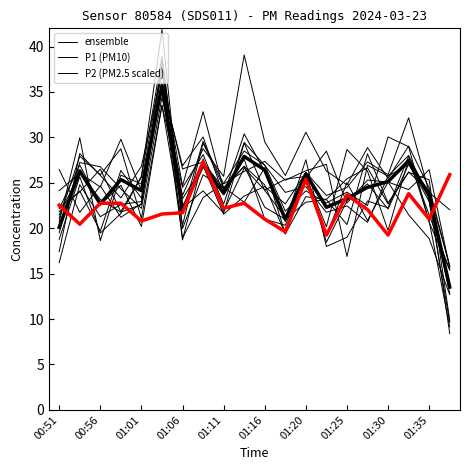

What is the sum of the ensemble_0 values at 01:11 and 00:51?

45.1